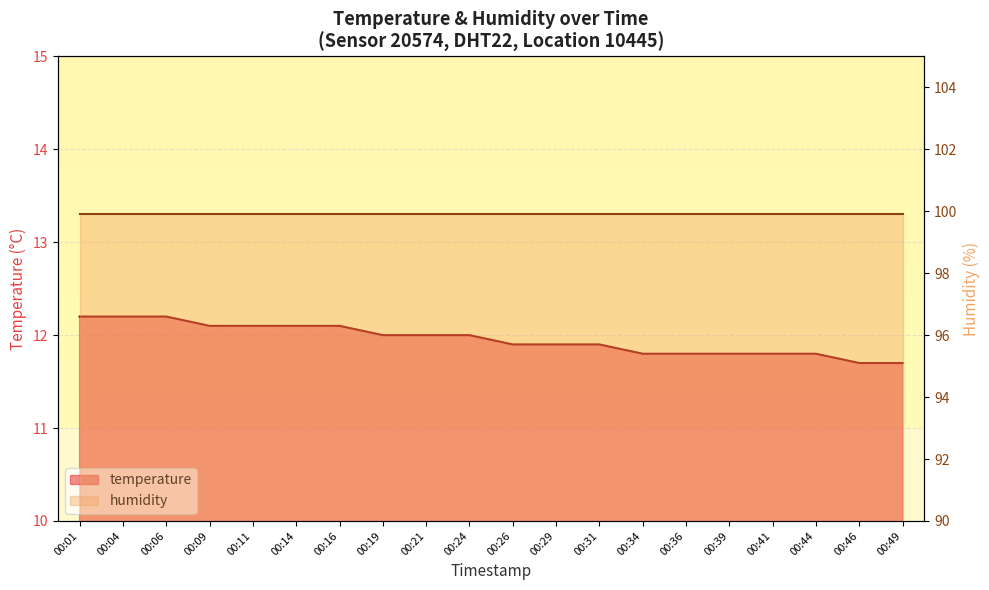

Which label corresponds to the smallest value in the chart?

00:46